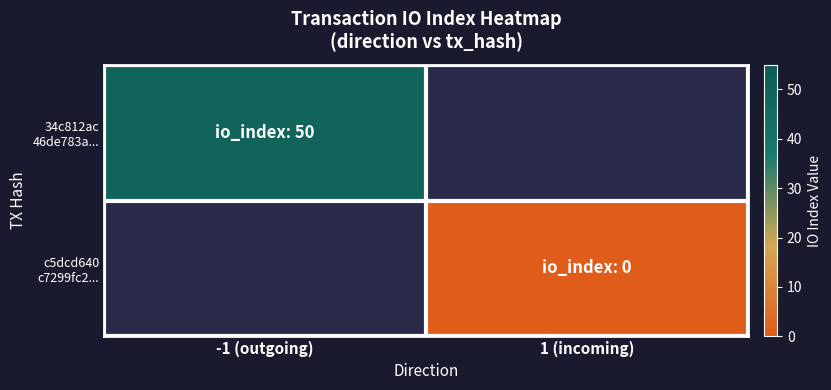

Between 1 (incoming) and -1 (outgoing), which is larger?

-1 (outgoing)